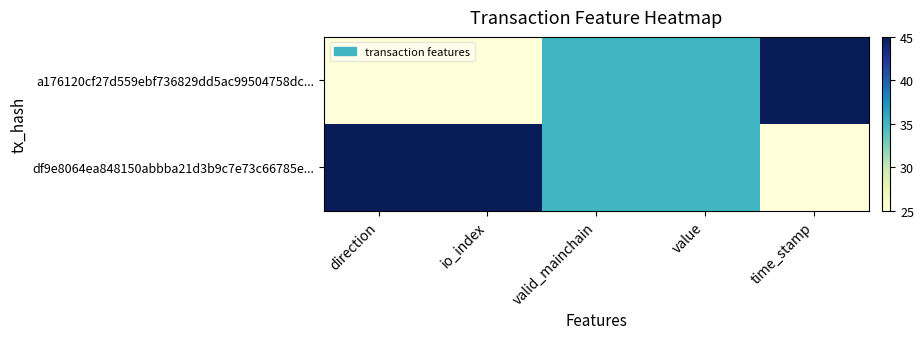

What is the minimum value shown in the chart?

25